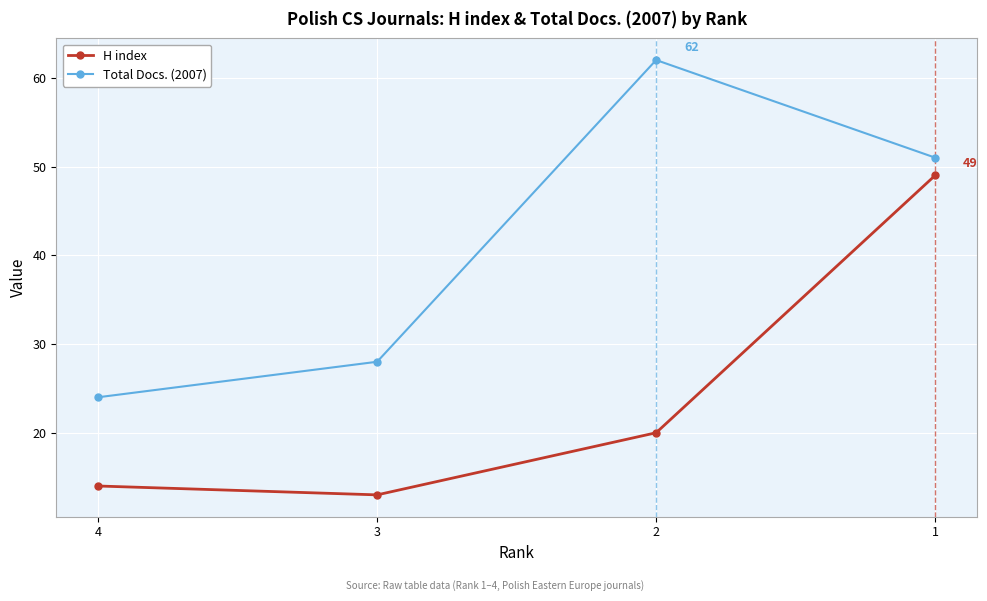

Where does the Total Docs. (2007) series first go above 51?

2